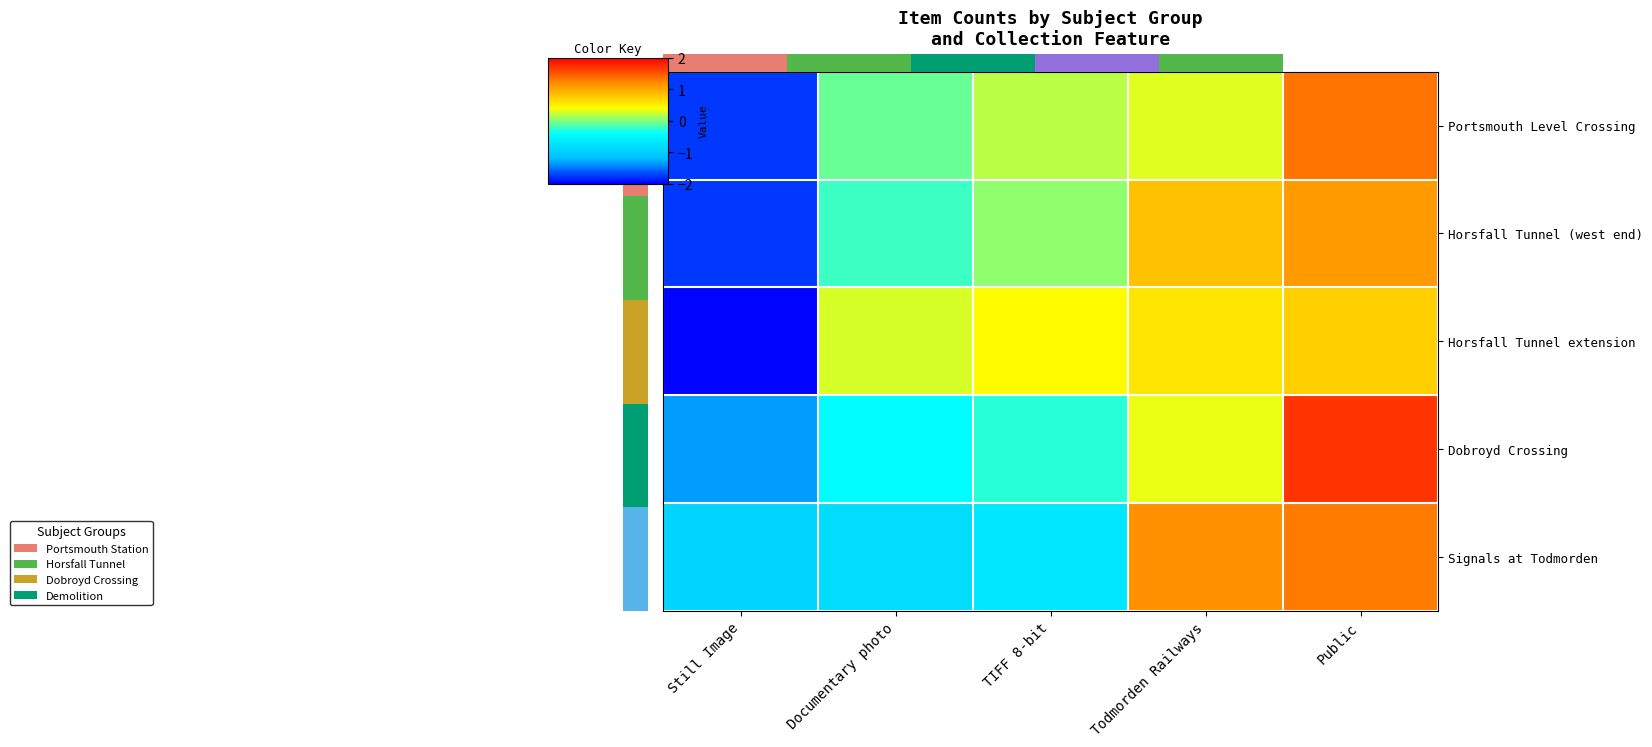

How many values in the Signals at Todmorden series are below 0?

3